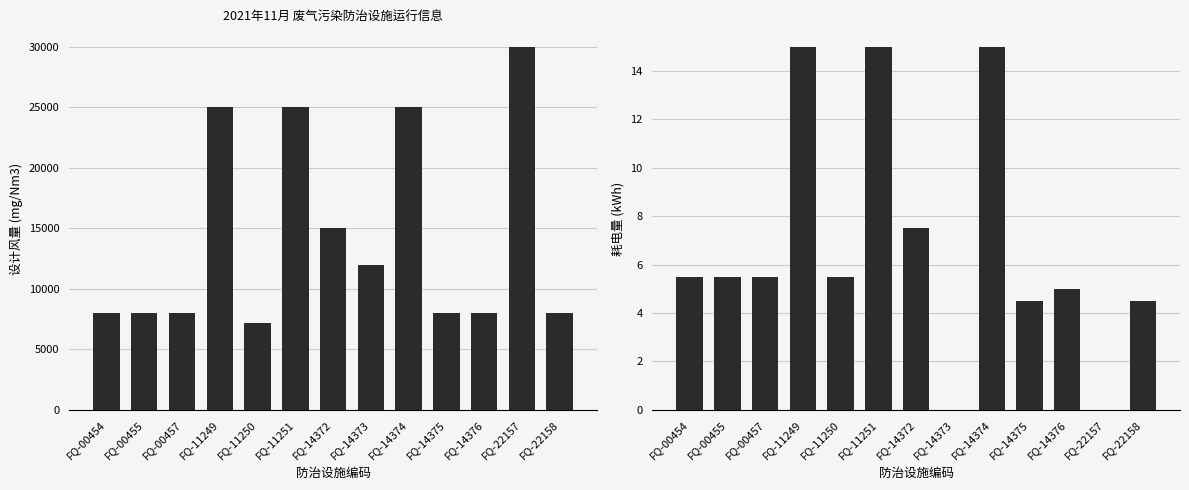

What is the maximum value shown in the chart?

30000.0